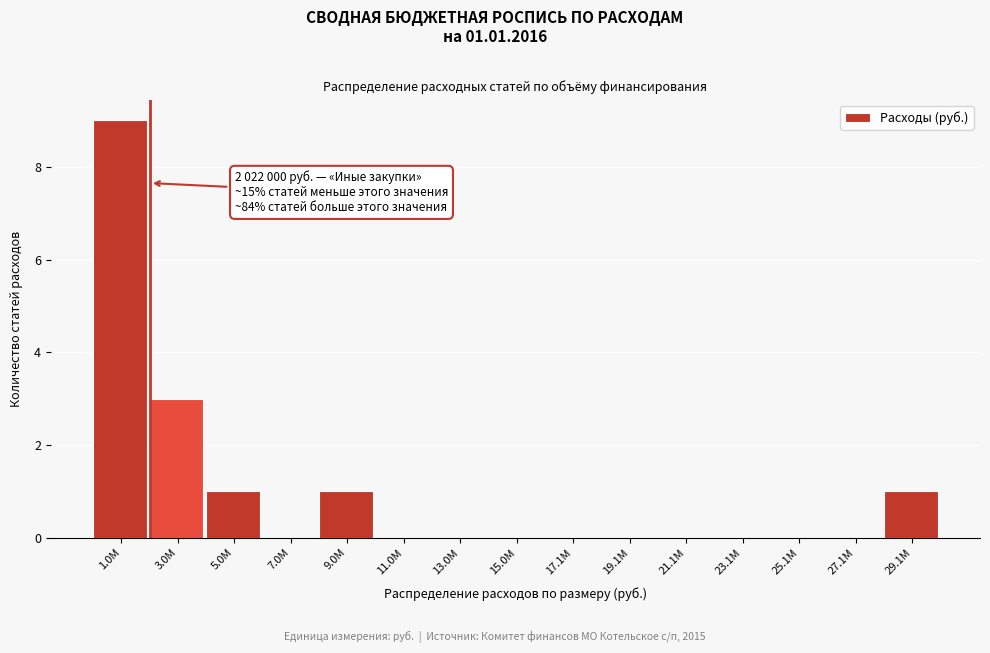

Reading left to right, what are all the values shown in this chart?

1.0M=9	3.0M=3	5.0M=1	7.0M=0	9.0M=1	11.0M=0	13.0M=0	15.0M=0	17.1M=0	19.1M=0	21.1M=0	23.1M=0	25.1M=0	27.1M=0	29.1M=1